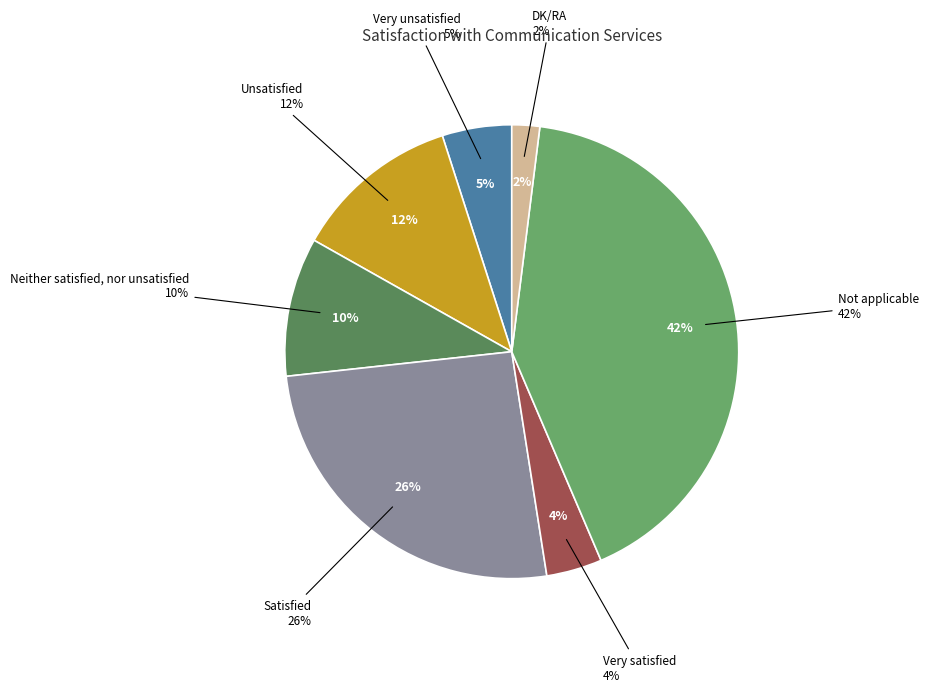

To the nearest percent, what is the difference between the Very unsatisfied and Satisfied slice percentages?

21%